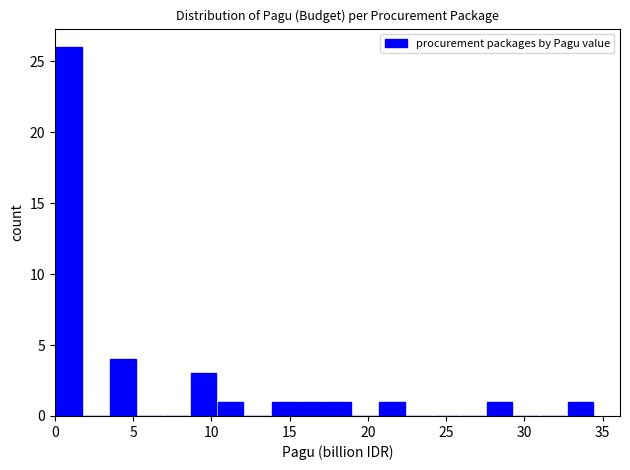

Read against the x-axis, roughly where is the centre of the tallest bar?

1.0